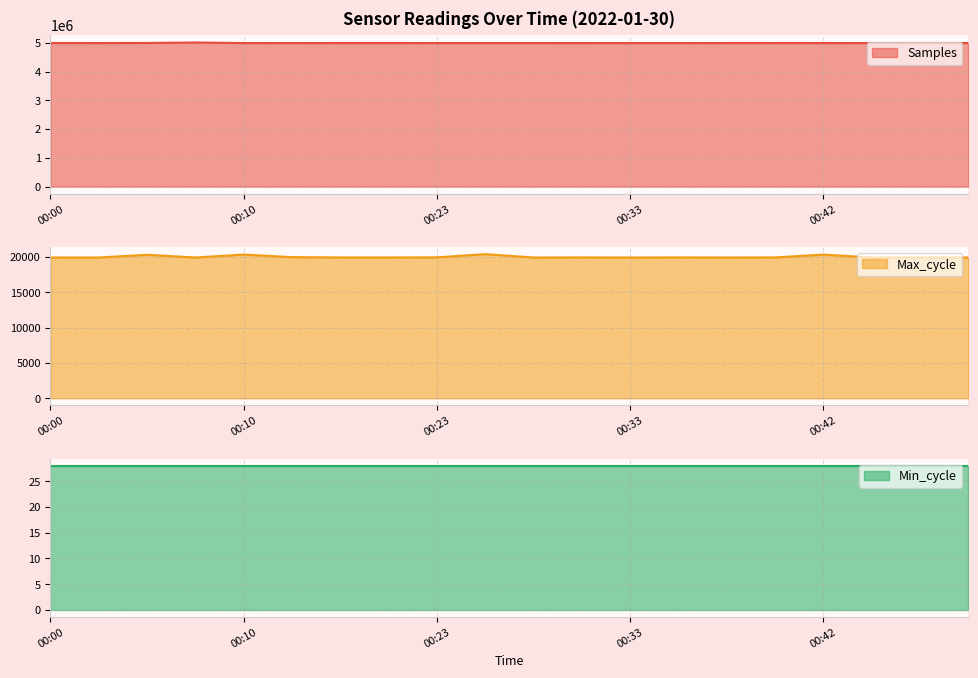

True or false: Samples and Max_cycle intersect in this chart.

False